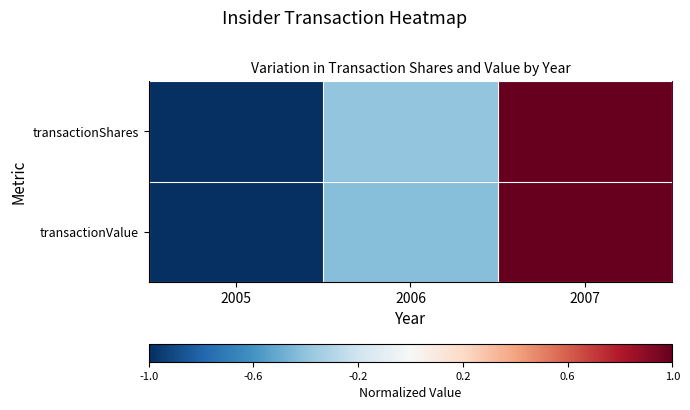

Reading left to right, list all the values displayed in this chart.

transactionShares: 2005=-1.0	2006=-0.4	2007=1.0
transactionValue: 2005=-1.0	2006=-0.4	2007=1.0